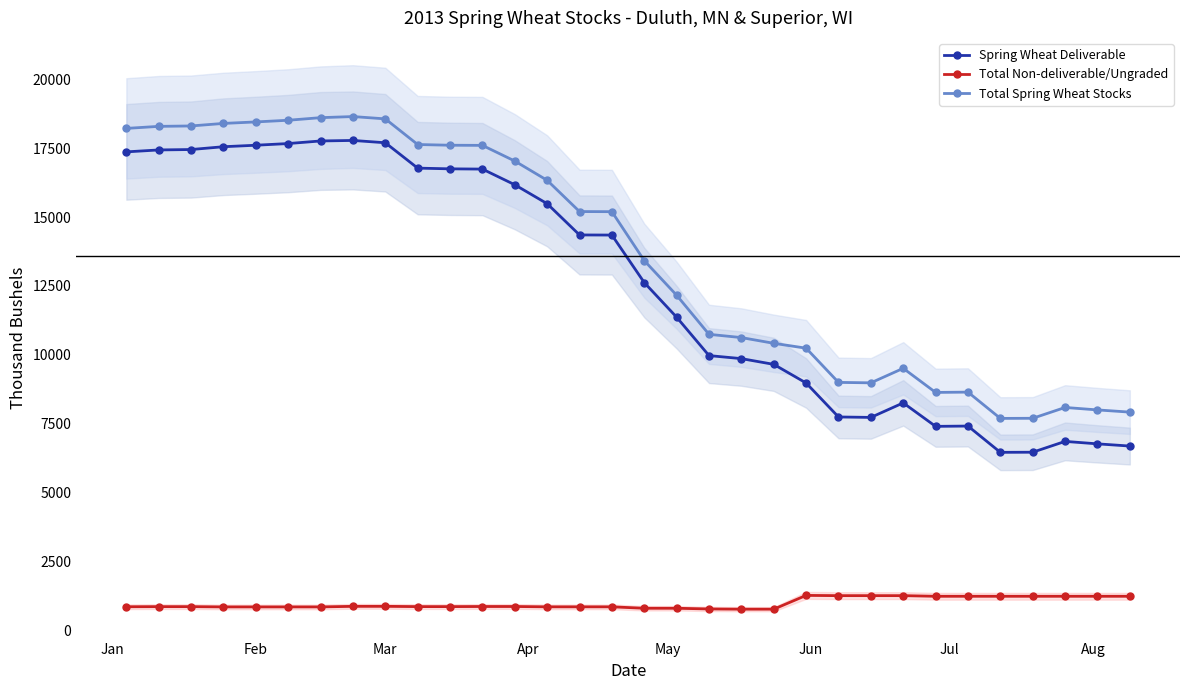

Reading right to left, extract all data points from this chart.

Spring Wheat Deliverable: 6686	6766	6855	6462	6458	7412	7401	8253	7726	7742	8975	9652	9860	9970	11364	12621	14346	14350	15485	16172	16741	16750	16776	17697	17781	17762	17668	17607	17553	17451	17436	17366
Total Non-deliverable/Ungraded: 1232	1232	1232	1232	1232	1232	1232	1255	1255	1255	1264	764	764	772	797	797	849	849	849	861	861	857	857	867	867	846	846	846	846	856	856	852
Total Spring Wheat Stocks: 7918	7998	8087	7694	7690	8644	8633	9508	8981	8997	10239	10416	10624	10742	12161	13418	15195	15199	16334	17033	17602	17607	17633	18564	18648	18608	18514	18453	18399	18307	18292	18218